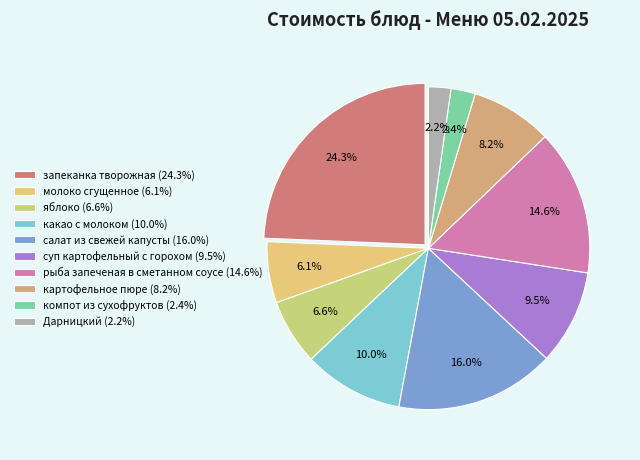

To the nearest percent, what is the combined percentage of компот из сухофруктов and какао с молоком?

12%